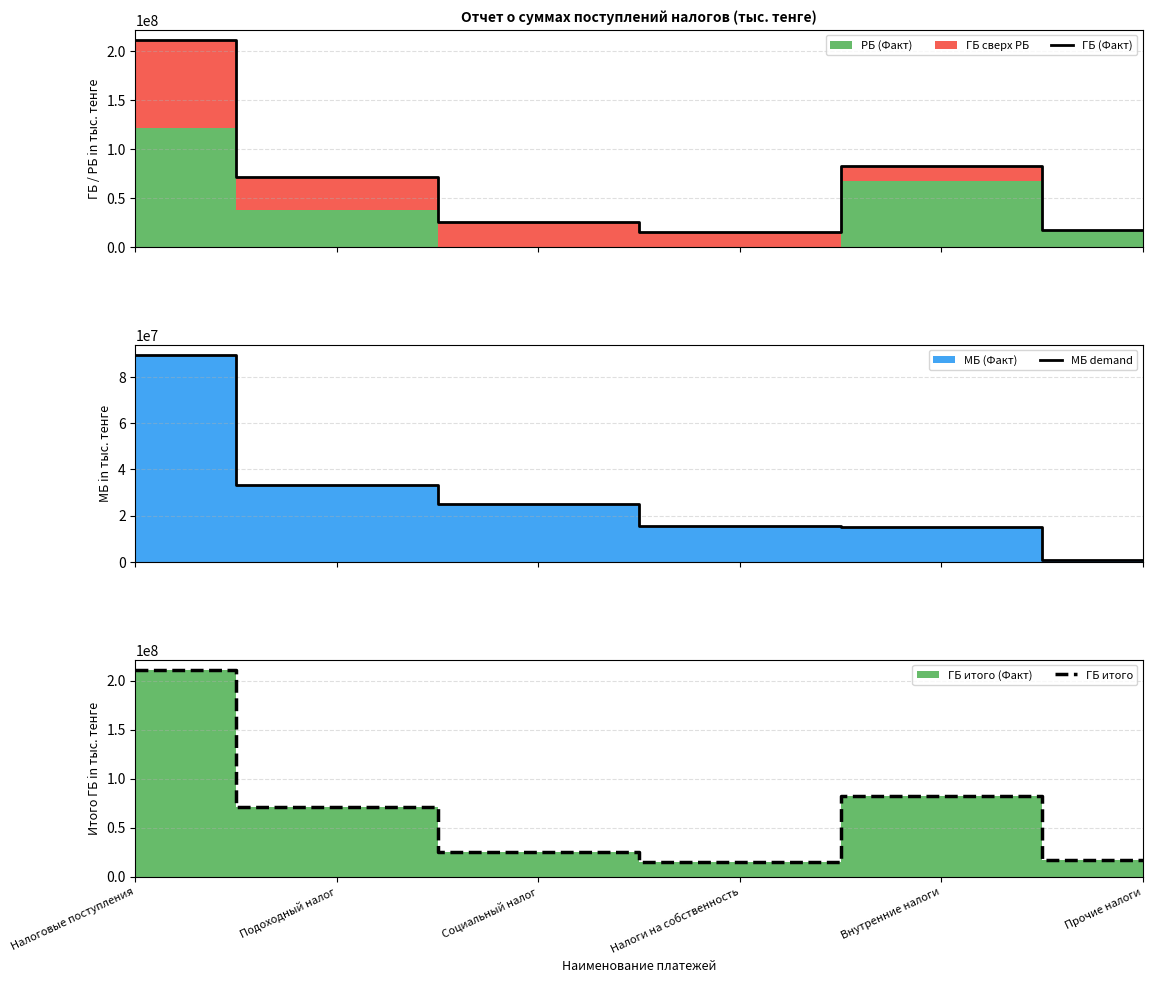

What is the maximum value shown in the chart?

210959370